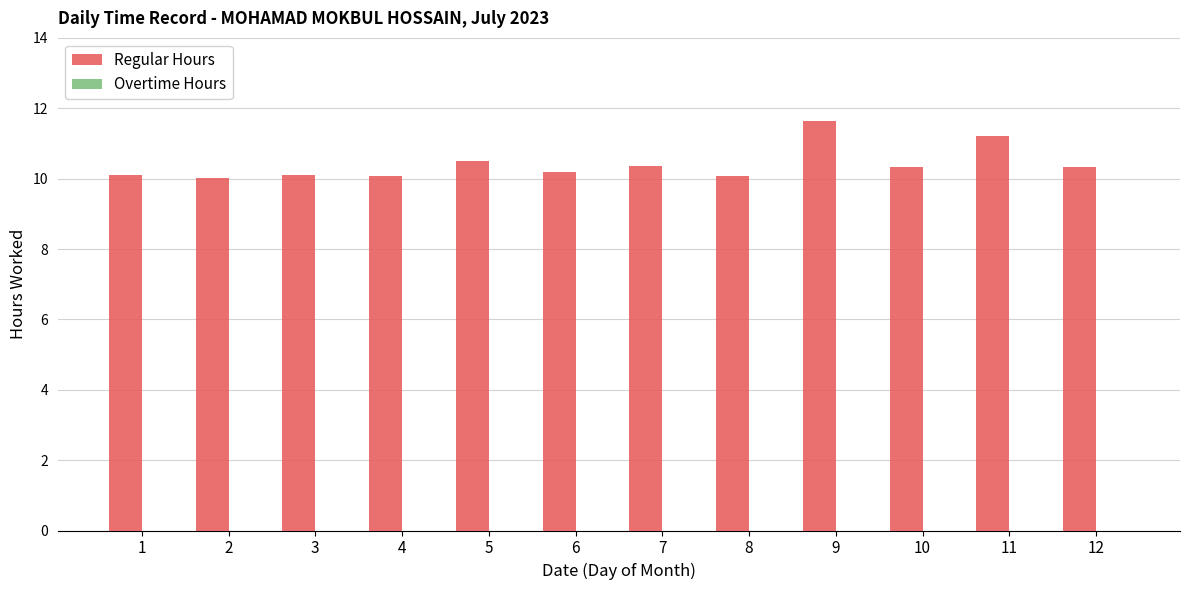

What is the ratio of the value at 4 to the value at 3?

1.0